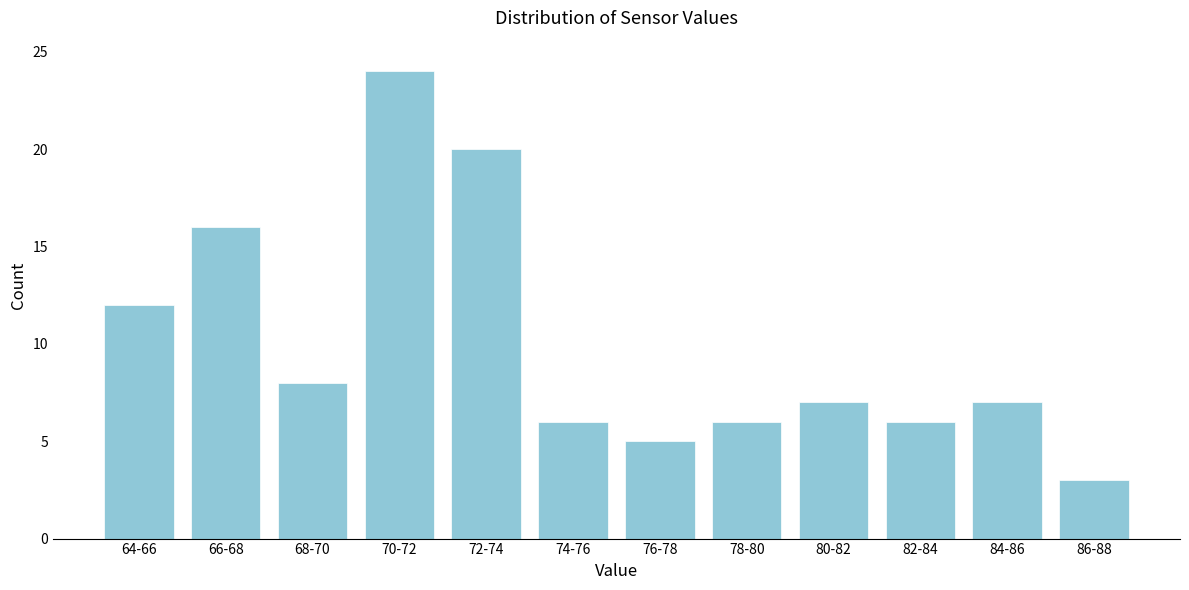

Reading left to right, list all the values displayed in this chart.

12	16	8	24	20	6	5	6	7	6	7	3